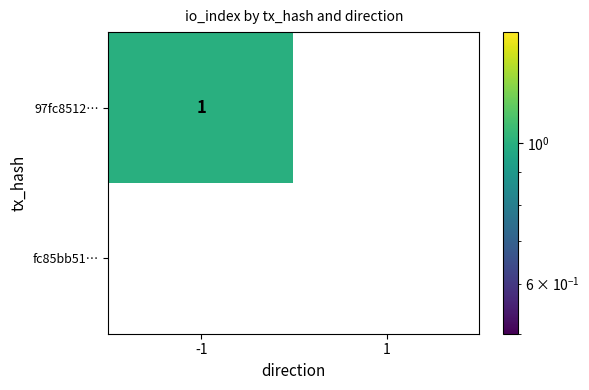

True or false: fc85bb51… has a value of 0 at 1.

True